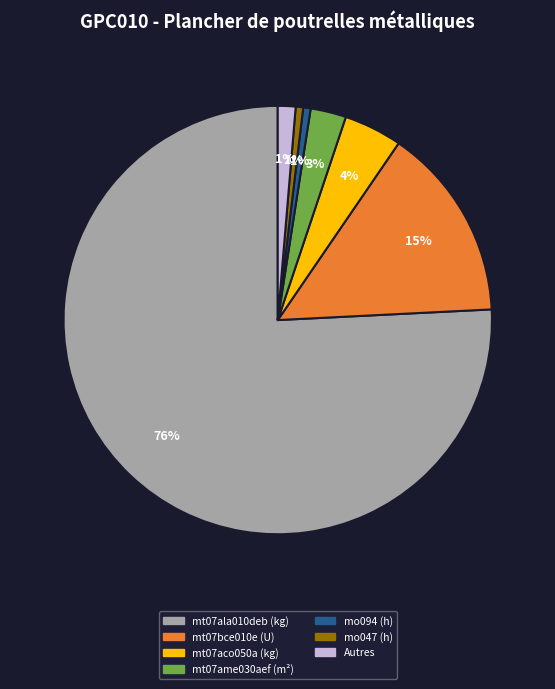

How many slices are in this pie chart?

7